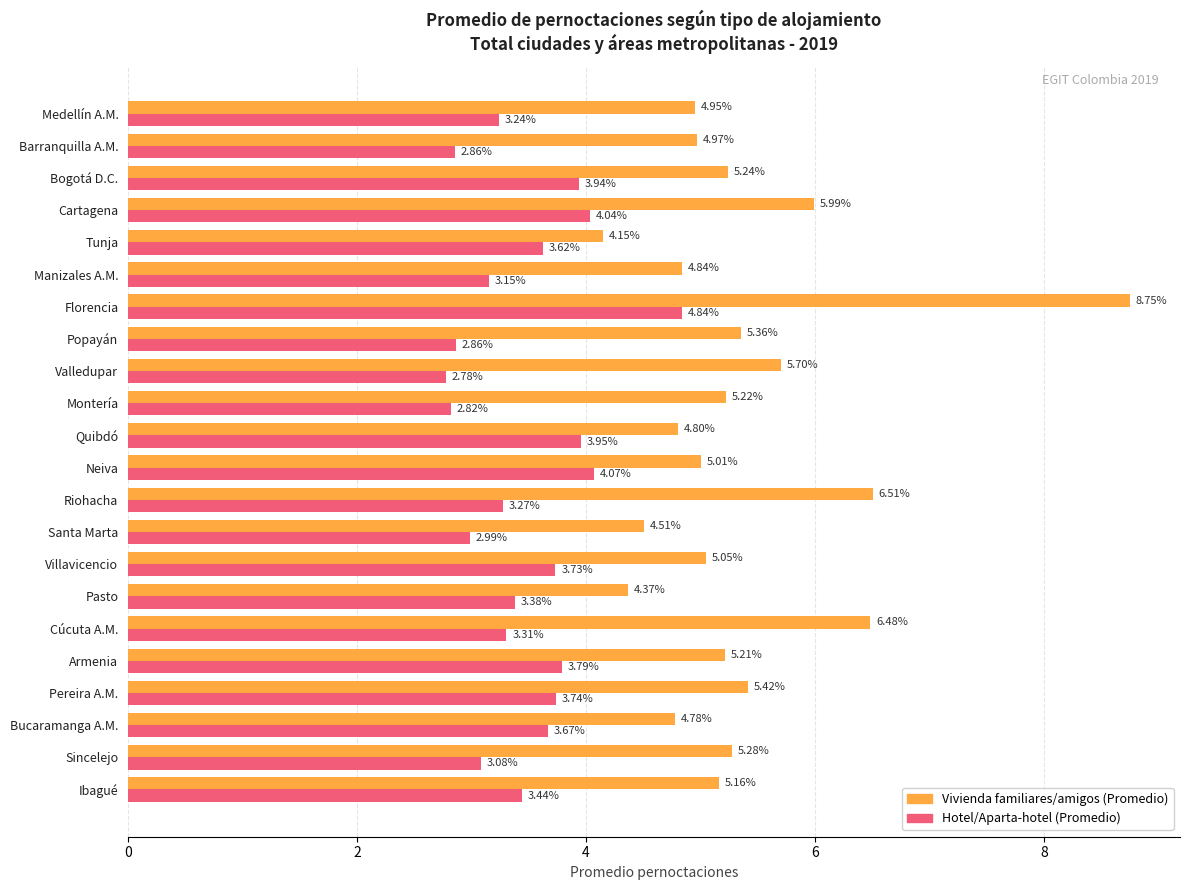

At which label is Hotel/Aparta-hotel (Promedio) closest to 3?

Santa Marta